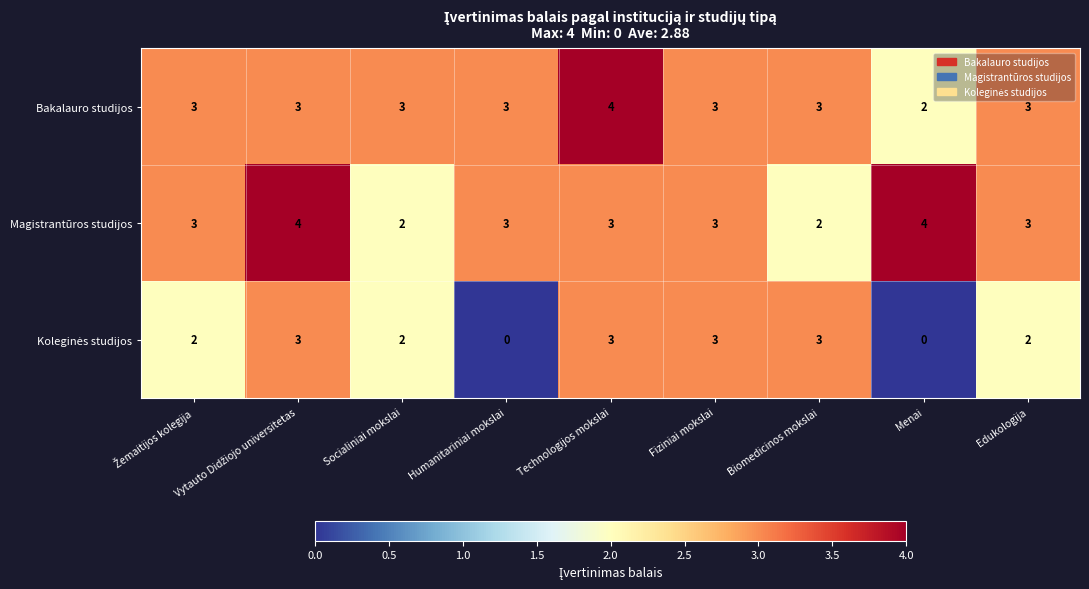

What is the average value of the Magistrantūros studijos series?

3